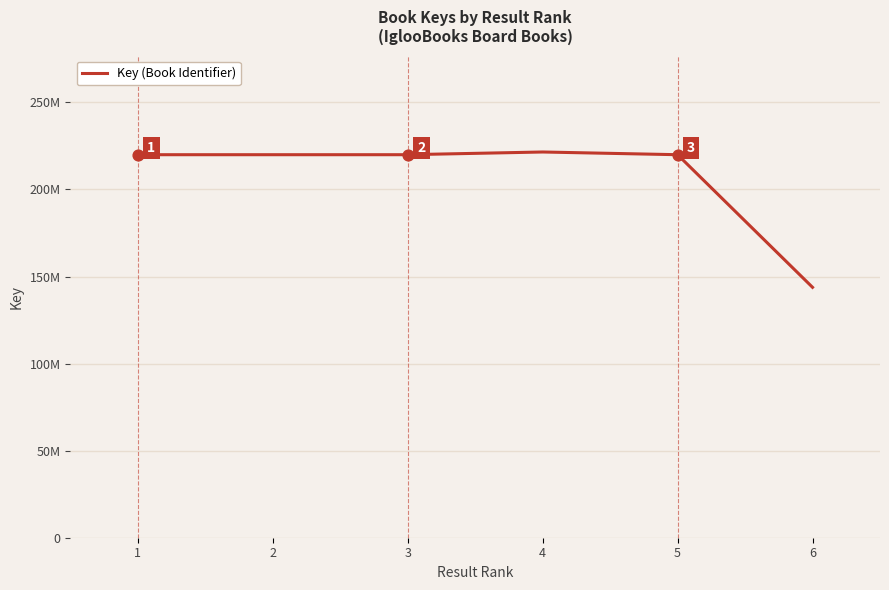

What is the change in value from 2 to 5?

+517